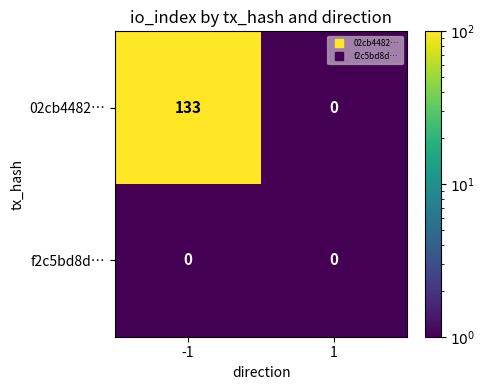

Reading left to right, transcribe all the data shown in this chart.

02cb4482…: 133	0
f2c5bd8d…: 0	0